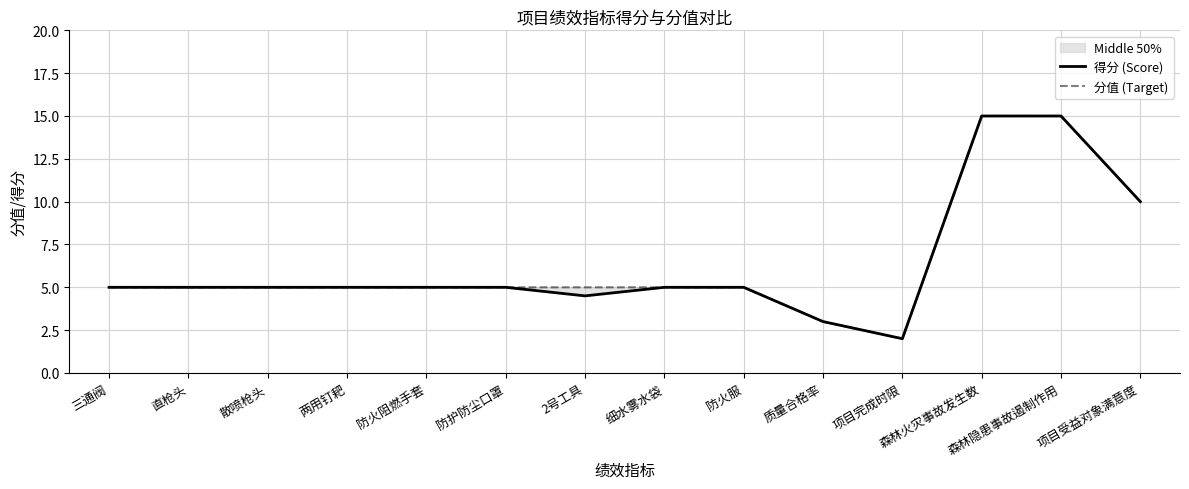

What is the total value across all series at 项目受益对象满意度?

20.0